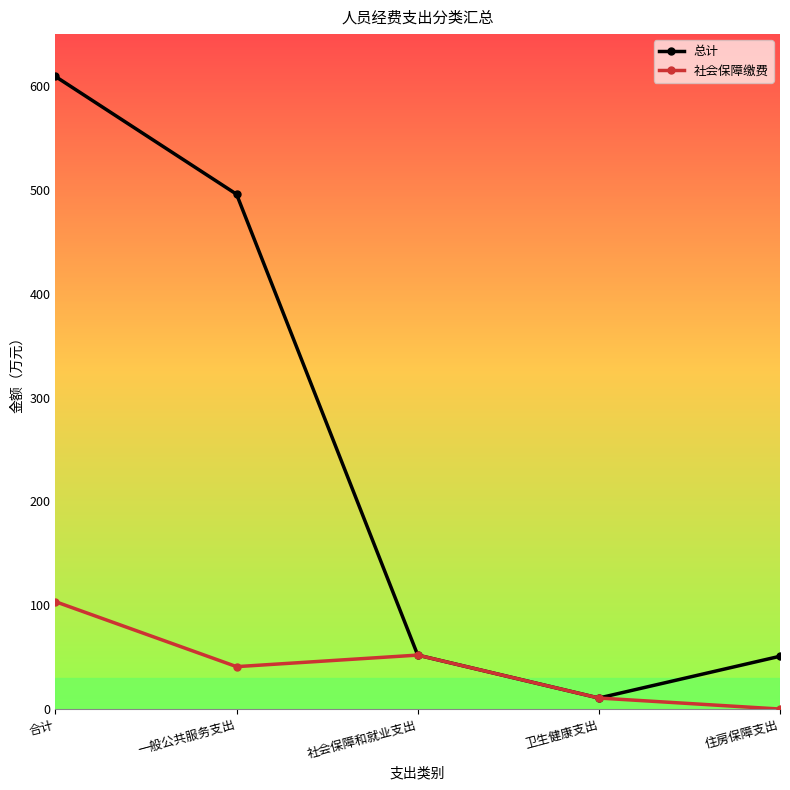

Which category has the lowest value in the 总计 series?

卫生健康支出